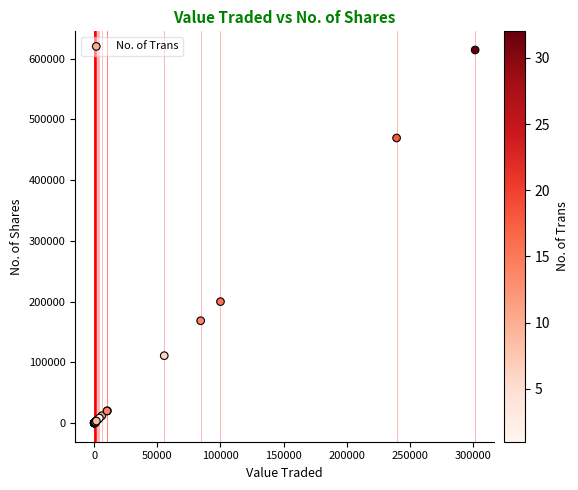

What Y value in the scatter plot is closest to 307175?

199999